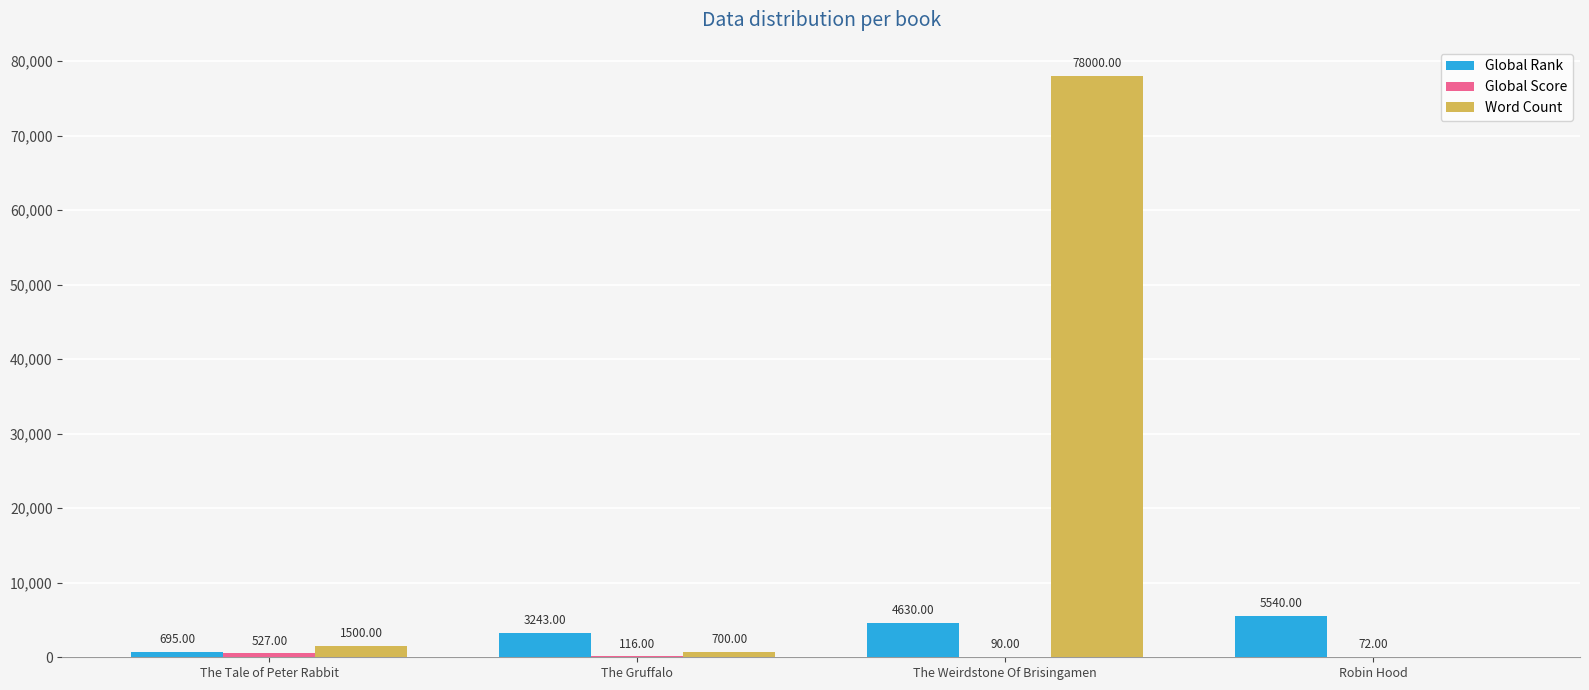

Between The Tale of Peter Rabbit and Robin Hood, which series saw the biggest shift?

Global Rank